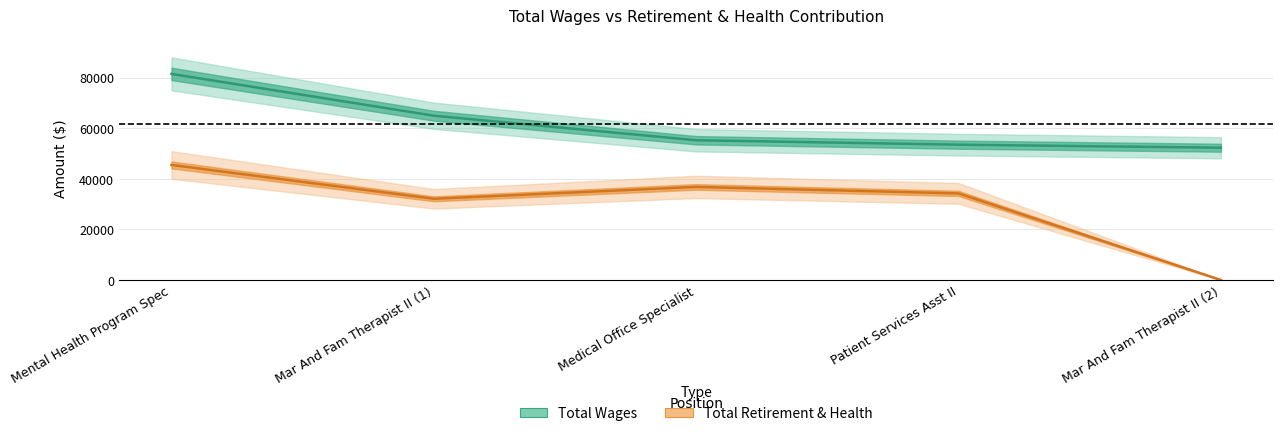

Is the value of Total Retirement & Health at Patient Services Asst II greater than the value of Total Wages at Medical Office Specialist?

No